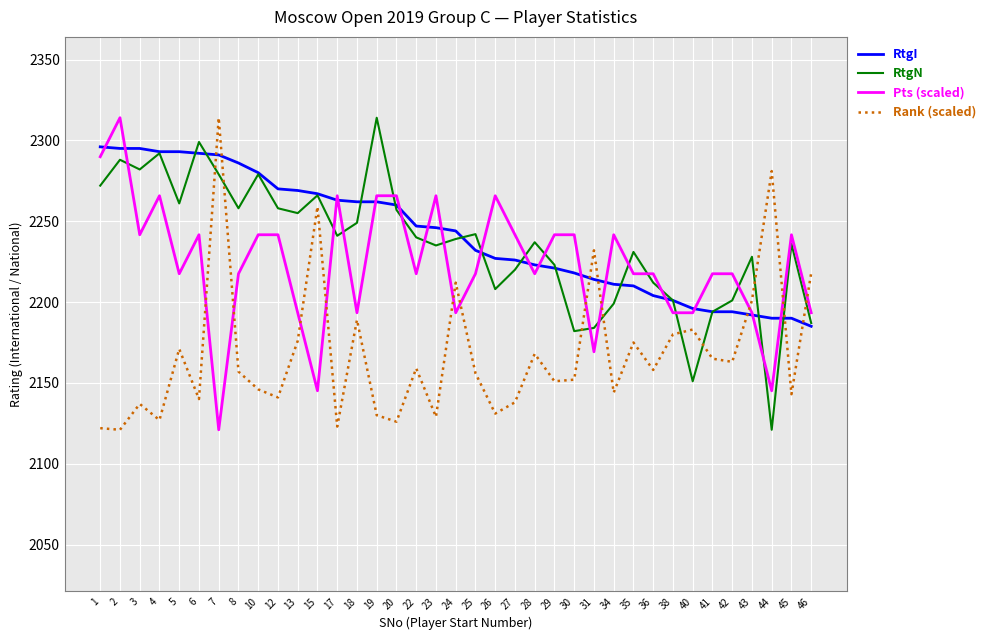

Which series has the largest total across all categories?

RtgI